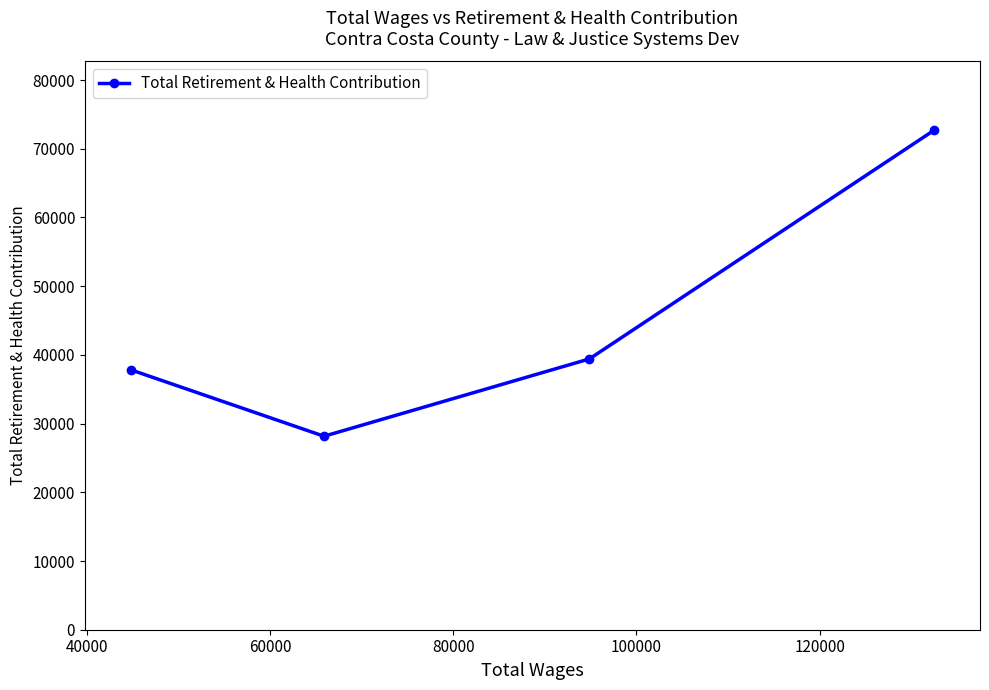

How many data points are less than 39412?

2